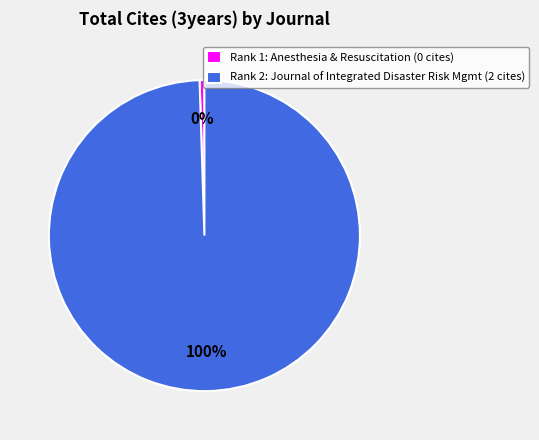

To the nearest percent, what is the average slice percentage?

50%